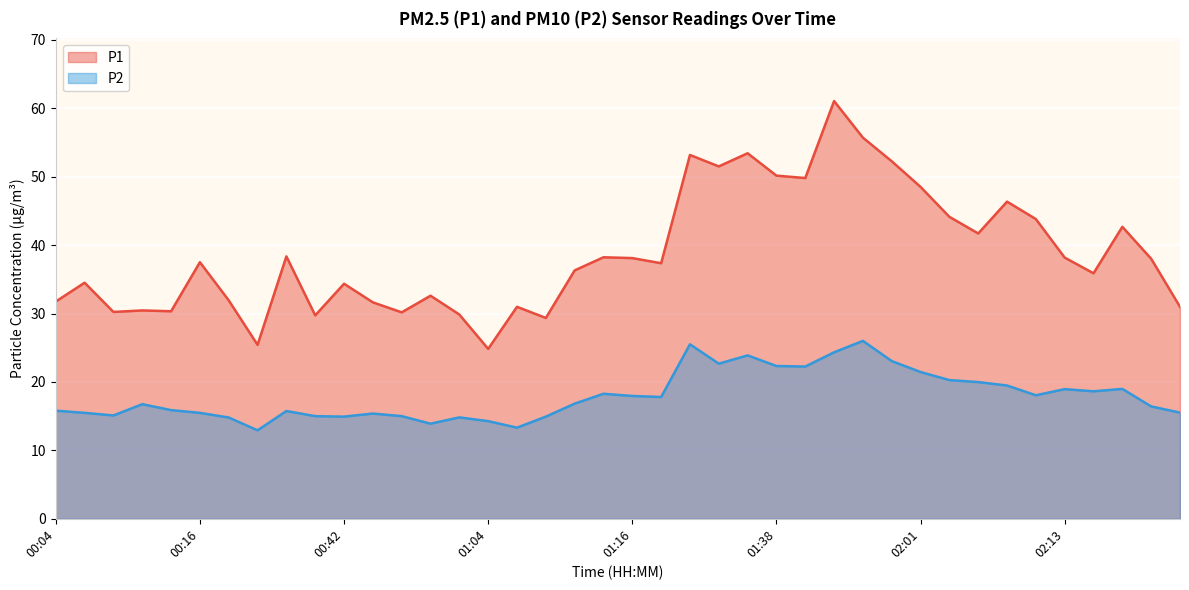

What are all the series names shown in the legend?

P1, P2